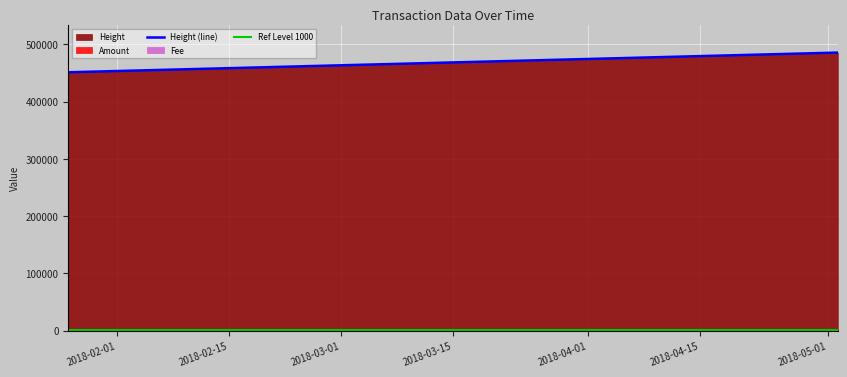

True or false: Fee and Amount cross at least once.

False